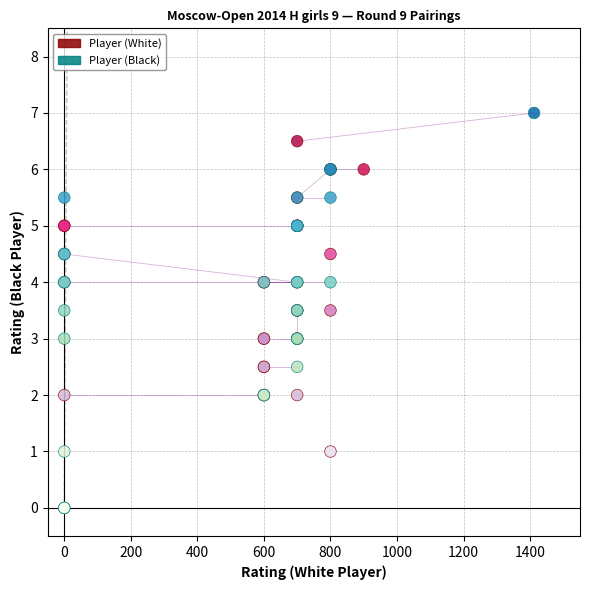

Which series reaches the maximum Y coordinate?

Player (Black)